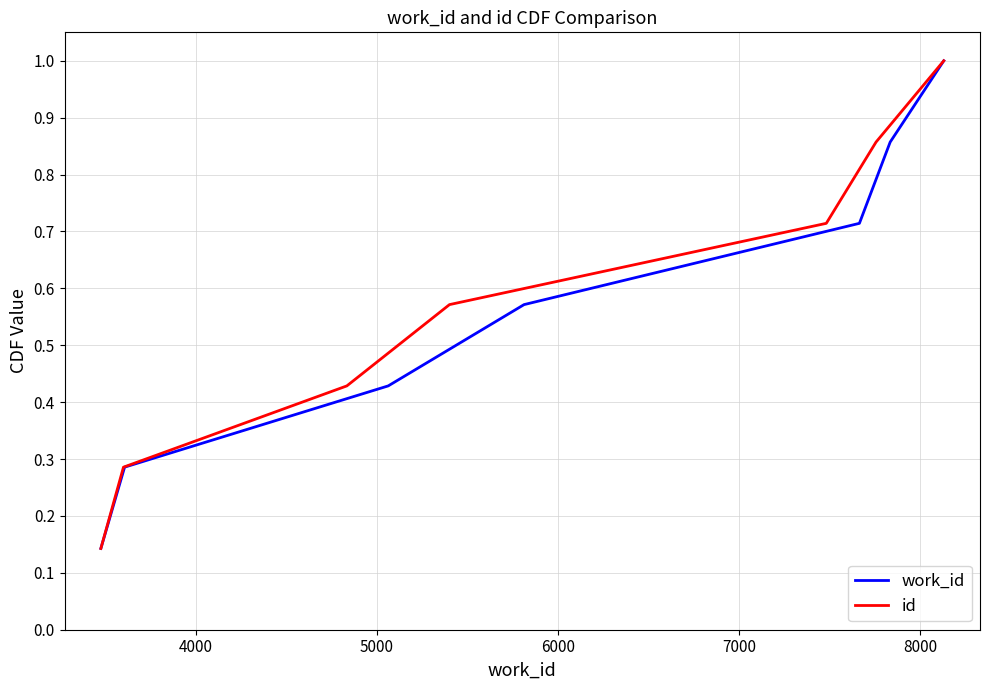

How many lines are shown in the chart?

2